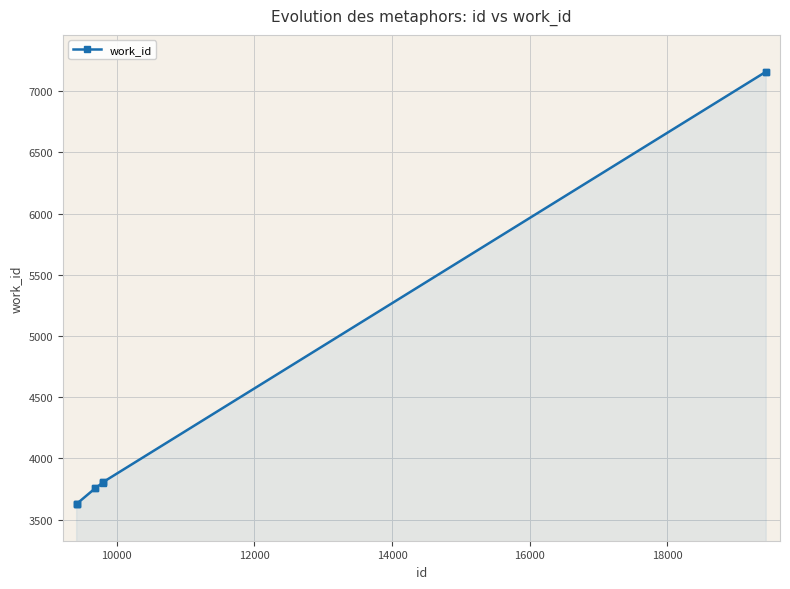

What is the difference between the second highest and second lowest values?

3533